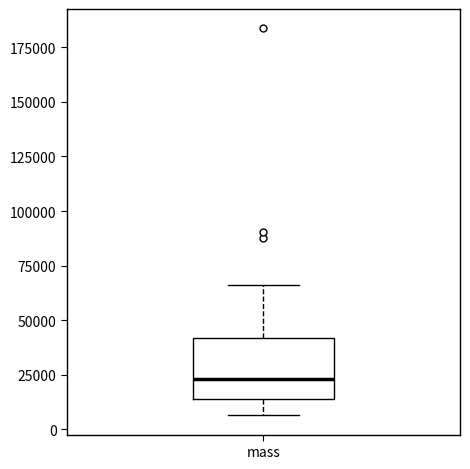

Read this box plot against the y-axis: the position of the median line, the range covered by the box, and the ends of both whiskers. The values are not printed on the chart, so give them approximately, as read against the axis.

median 25000, box 15000 to 40000, whiskers 5000 to 65000